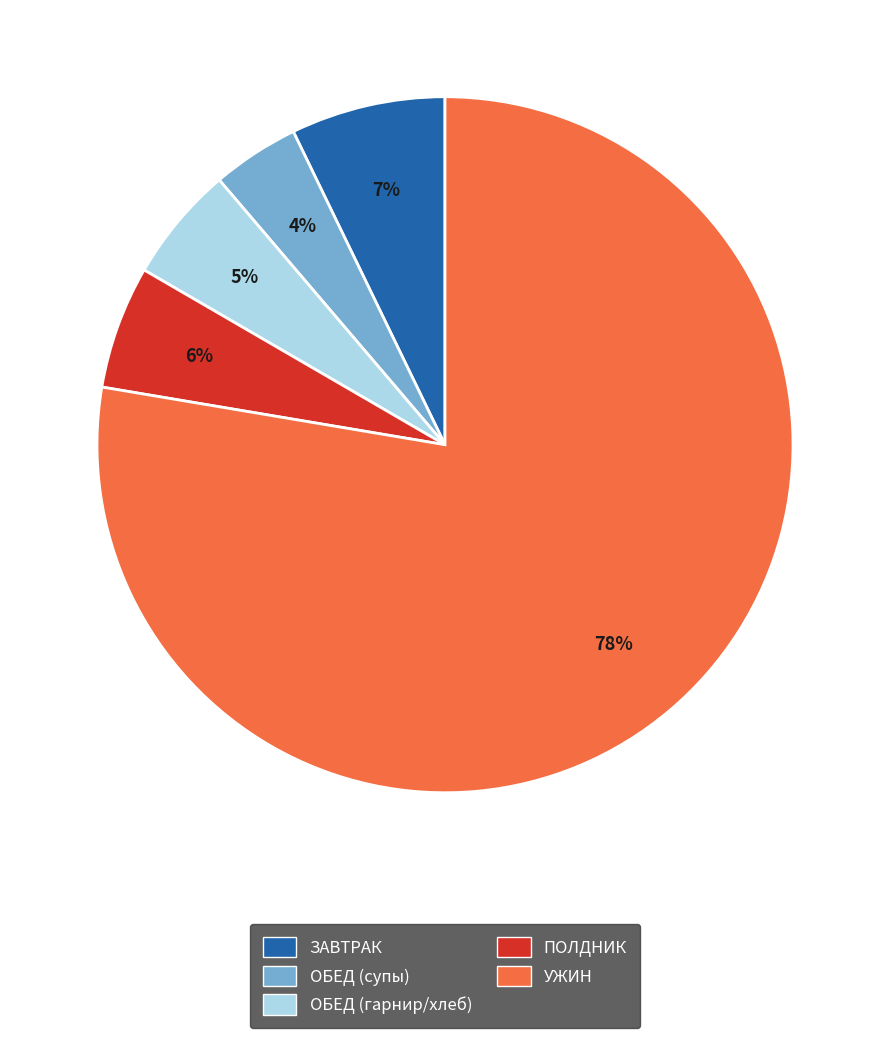

Is there a majority slice in this chart?

Yes